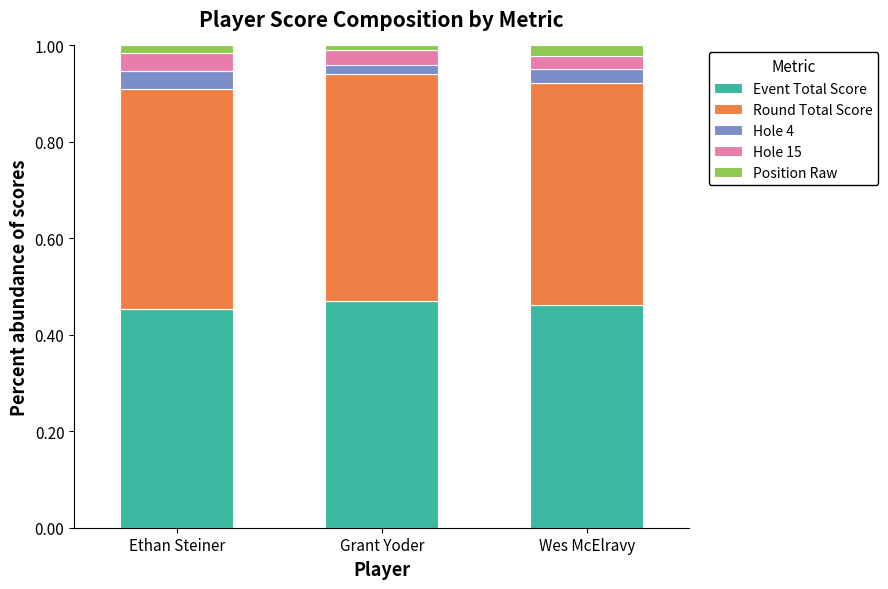

The Event Total Score series shows 0.2 at Ethan Steiner. True or false?

False